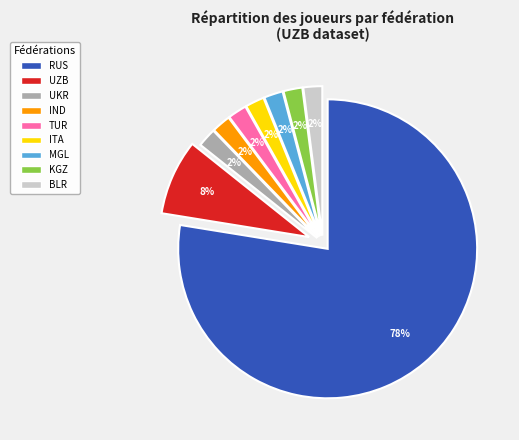

What percentage is the BLR slice, to the nearest percent?

2%